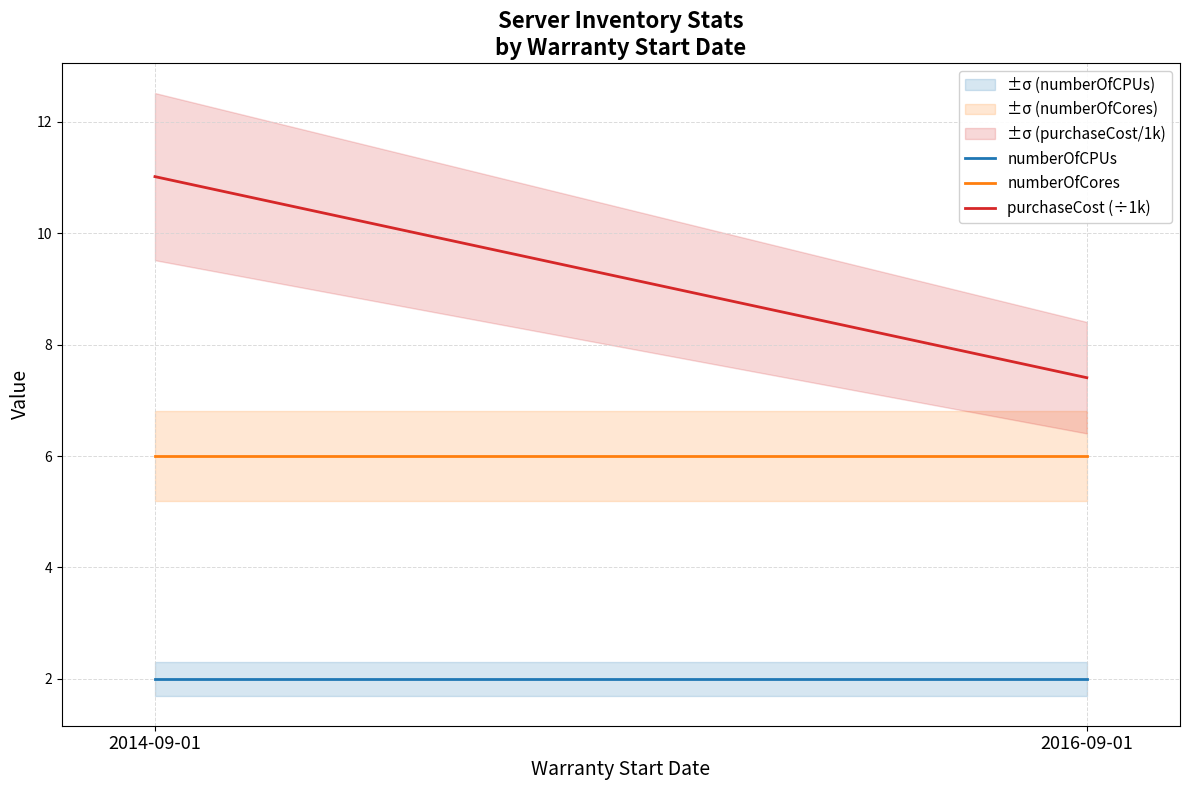

Rank the series by their average value, from lowest to highest.

numberOfCPUs, numberOfCores, purchaseCost (÷1k)